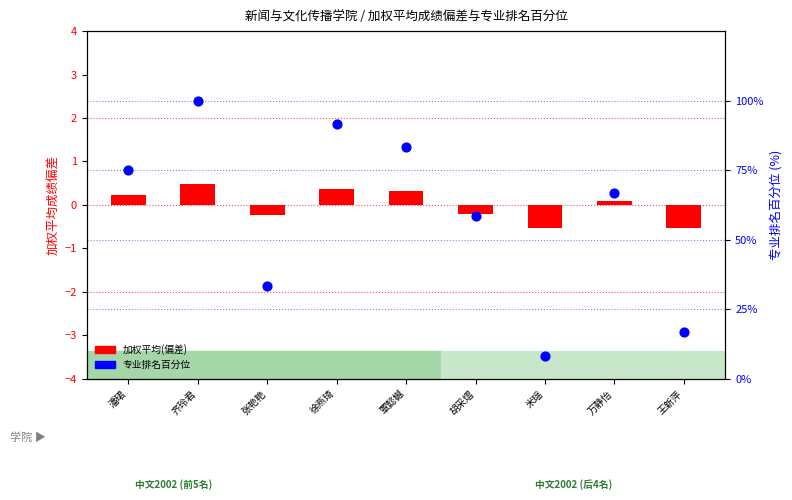

At how many categories does at least one series exceed 36?

6